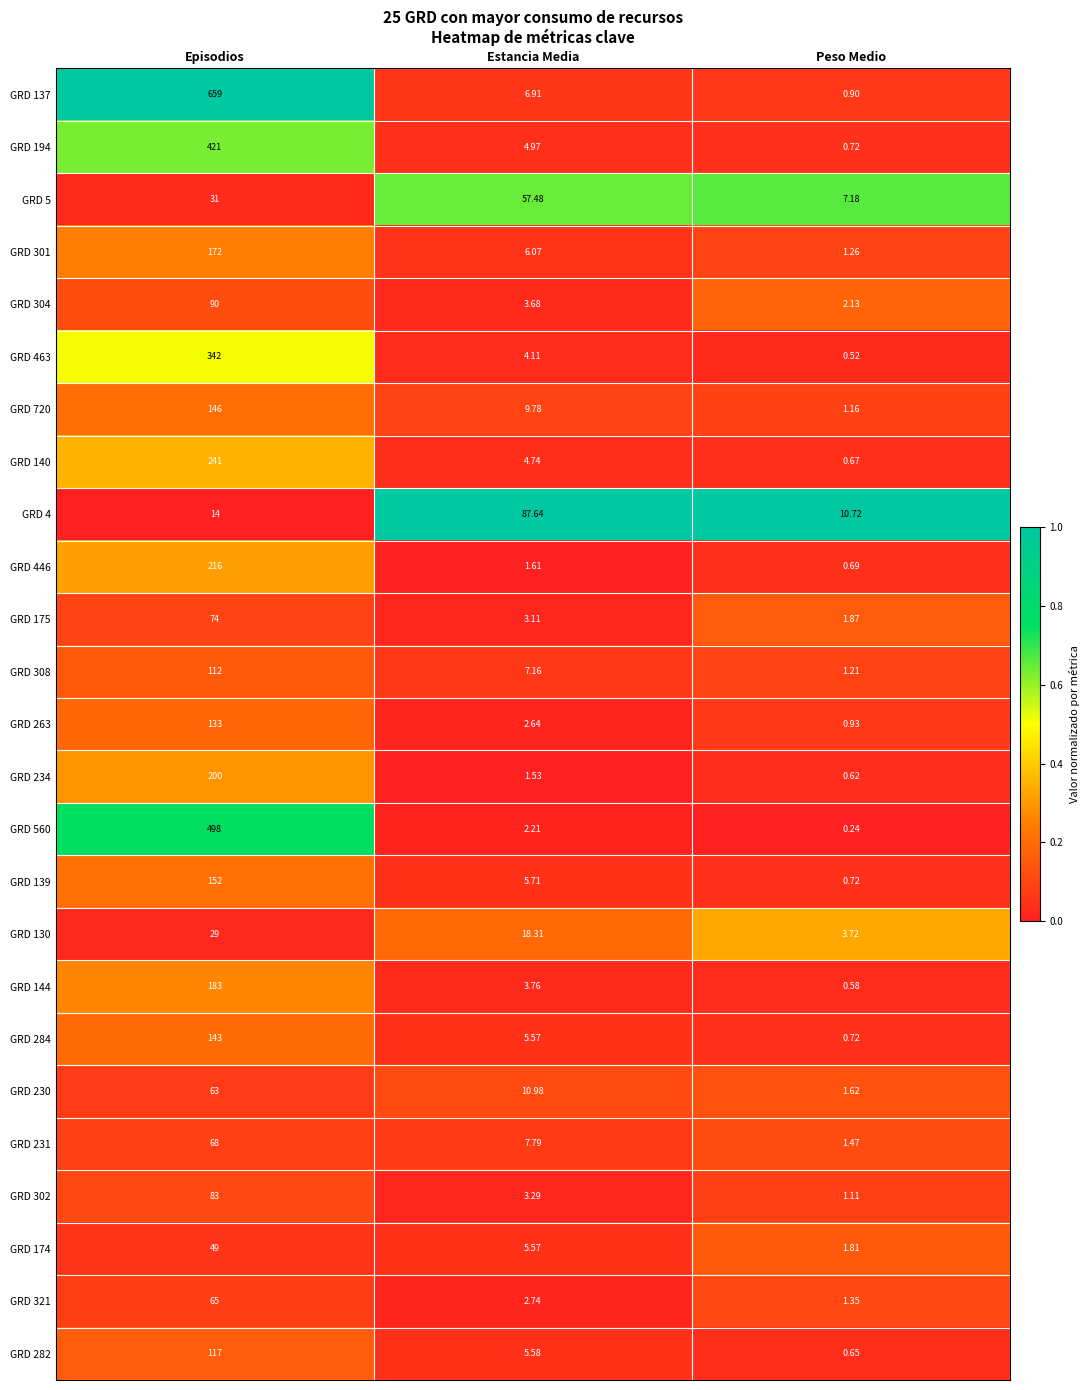

List the labels in order of GRD 308 value, largest first.

Episodios, Estancia Media, Peso Medio